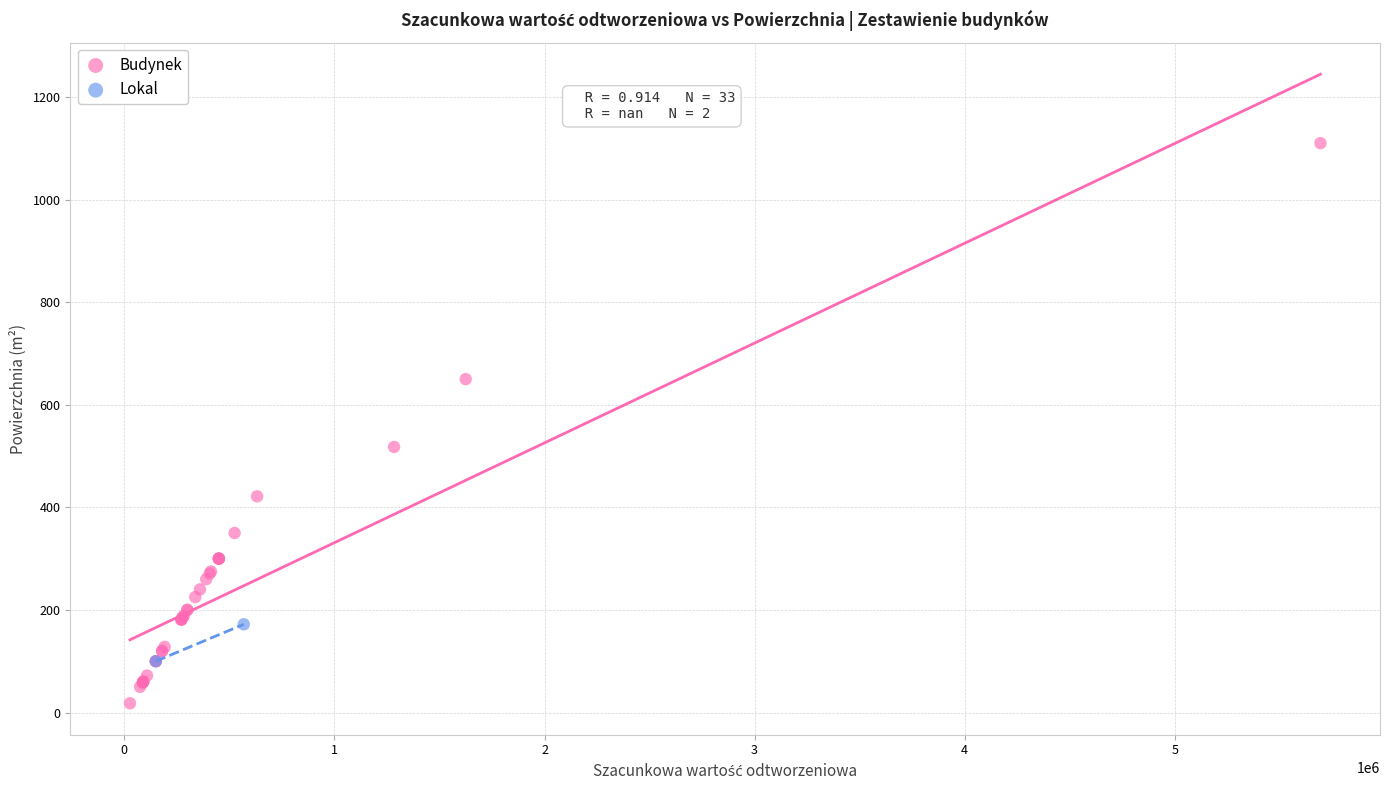

What are all the series names shown in the legend?

Budynek, Lokal